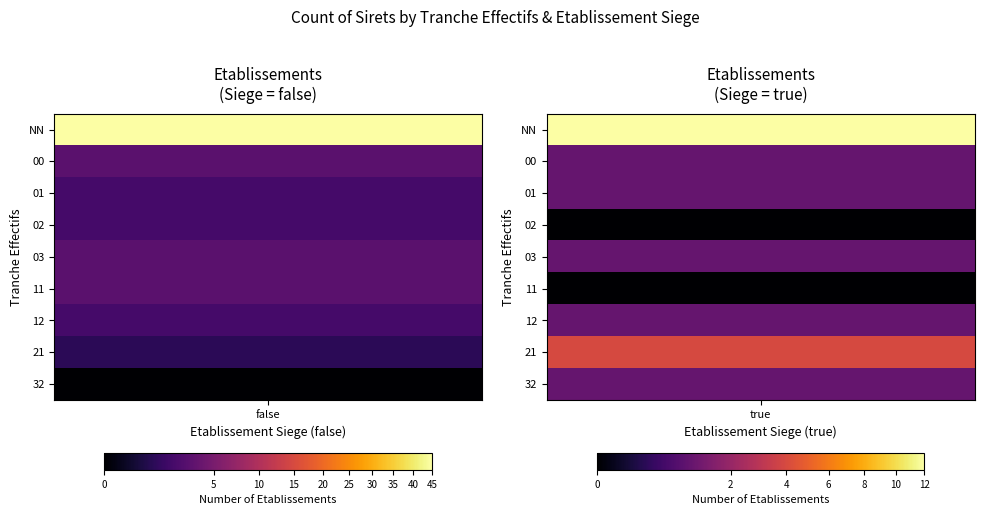

Rank the series by their maximum value, from highest to lowest.

NN, 21, 00, 03, 11, 01, 02, 12, 32